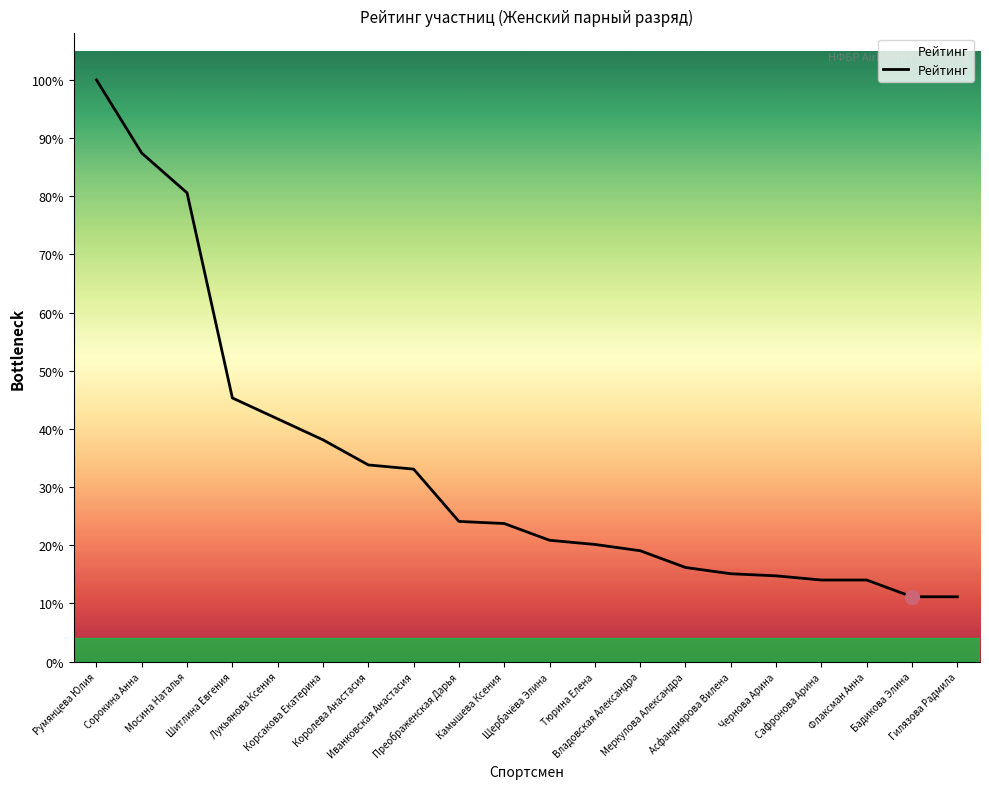

Does the chart have visible grid lines?

No